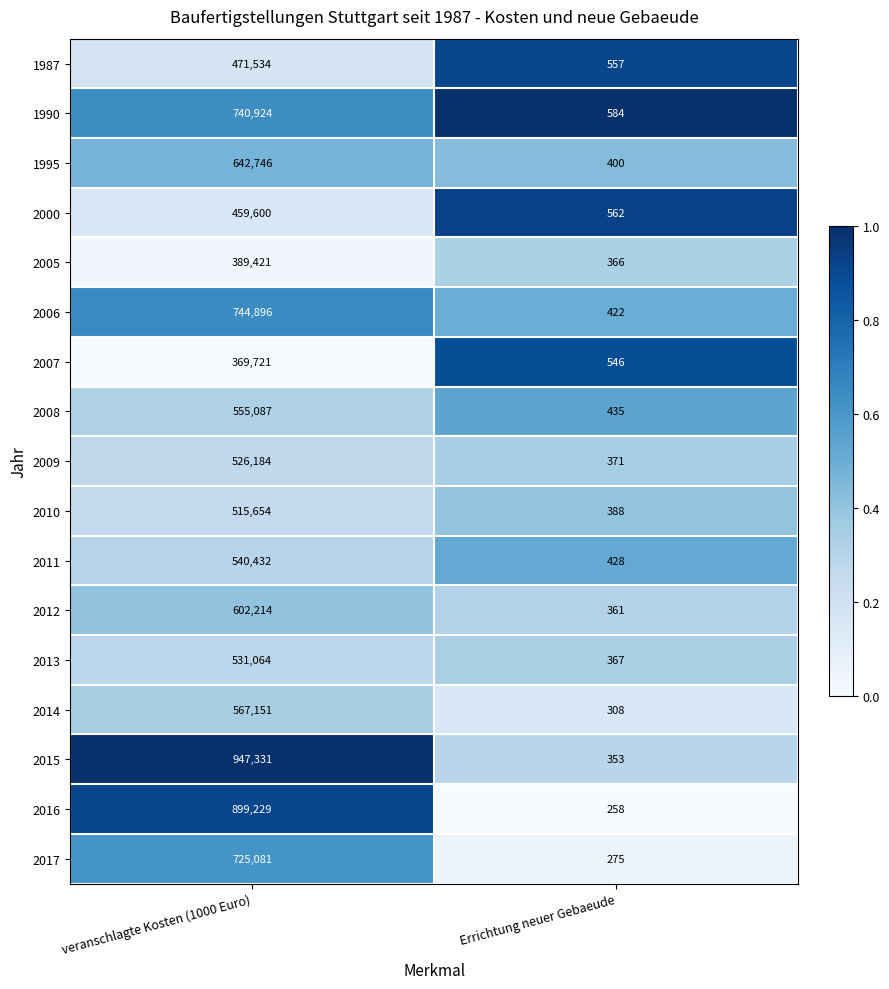

Between veranschlagte Kosten (1000 Euro) and Errichtung neuer Gebaeude, which series saw the biggest shift?

2015